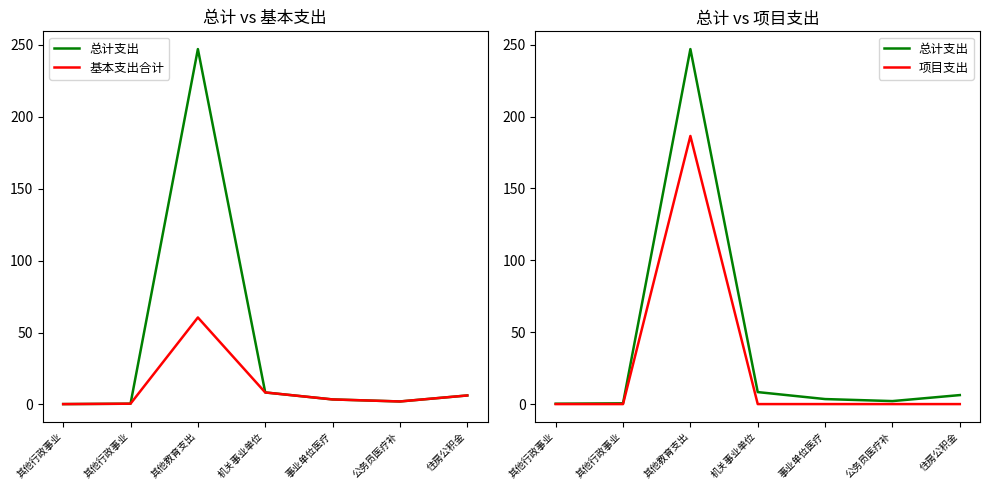

How many categories are shown in the chart?

7